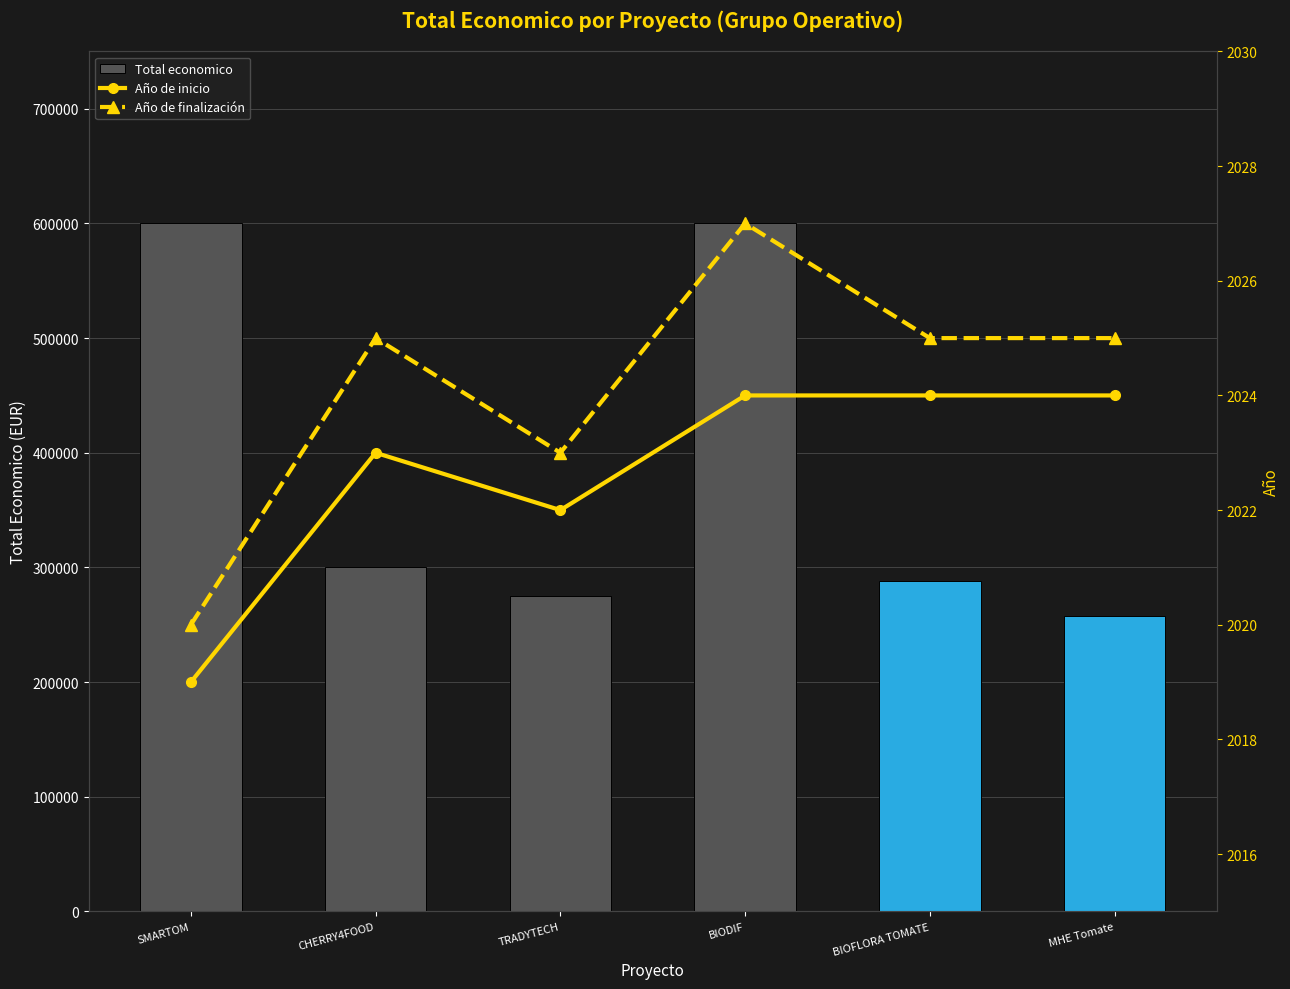

What position from the right is TRADYTECH?

4